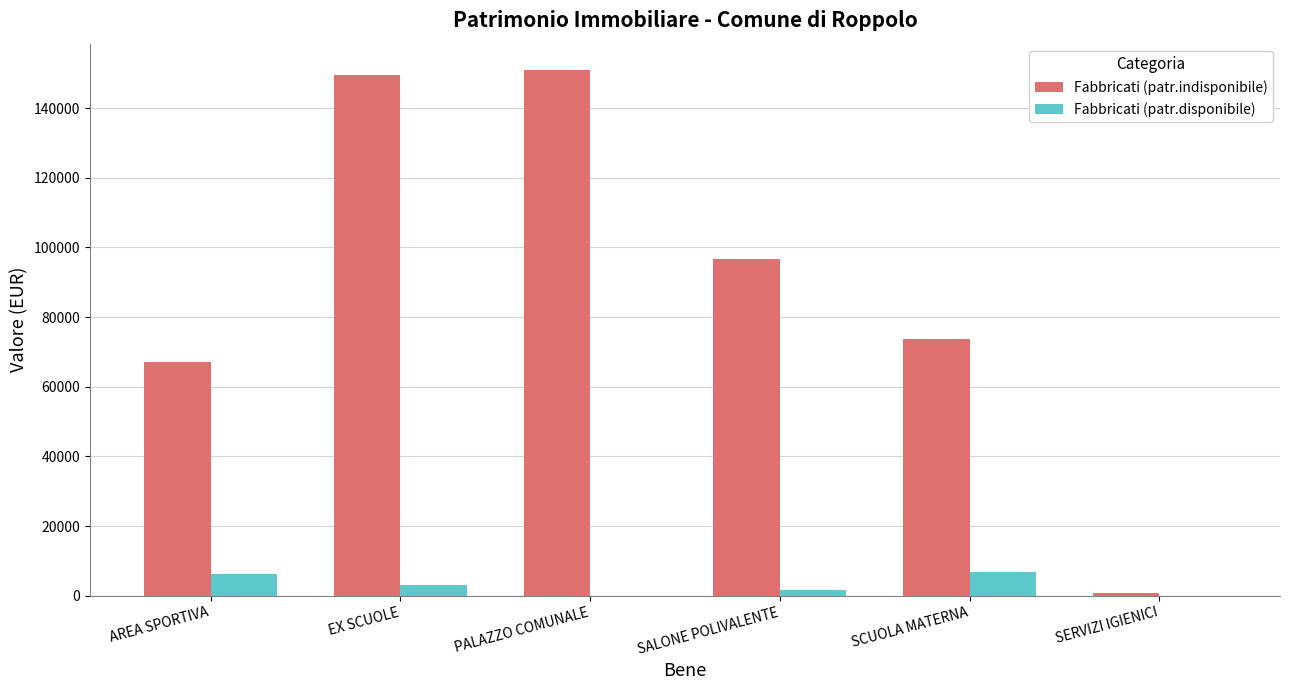

Which series has the largest range (max minus min)?

Fabbricati (patr.indisponibile)